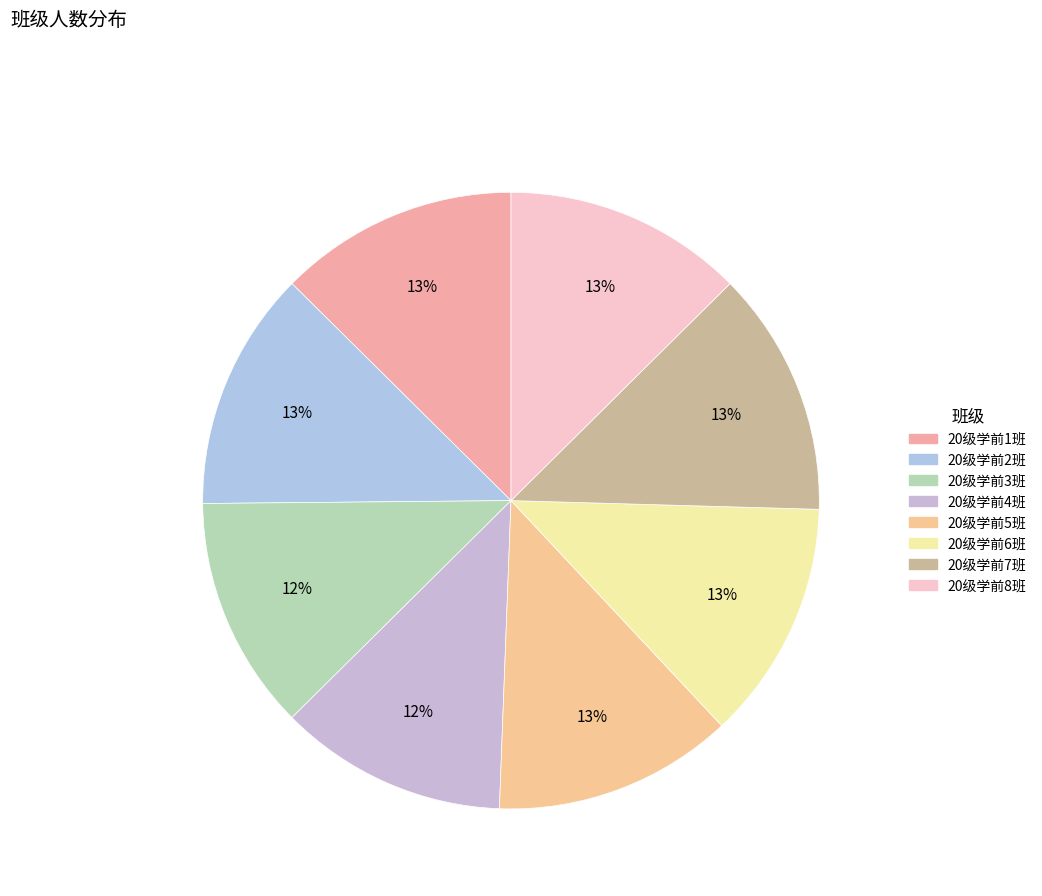

Rank the categories by value from lowest to highest.

20级学前4班, 20级学前3班, 20级学前1班, 20级学前2班, 20级学前5班, 20级学前6班, 20级学前8班, 20级学前7班